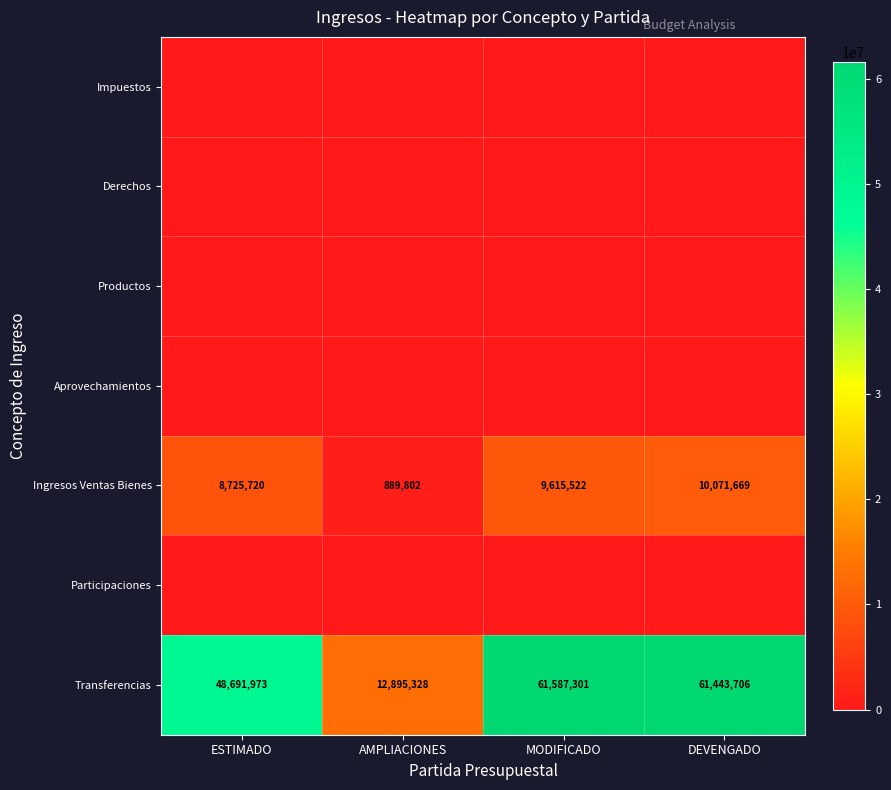

At which label does Ingresos Ventas Bienes reach its minimum?

AMPLIACIONES